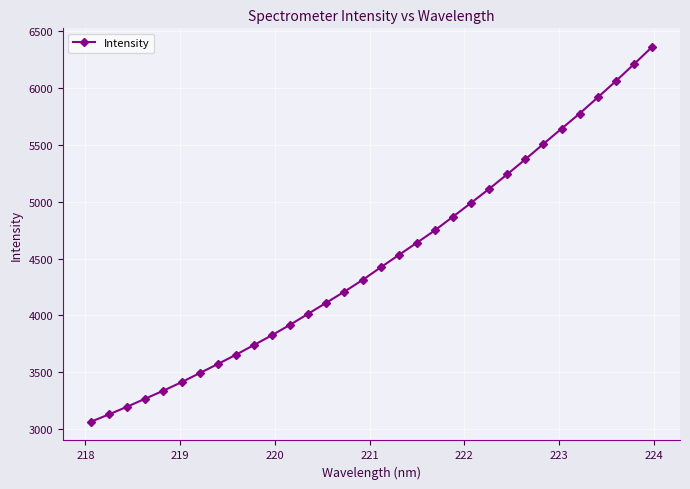

What is the difference between the maximum and minimum values?

3295.2